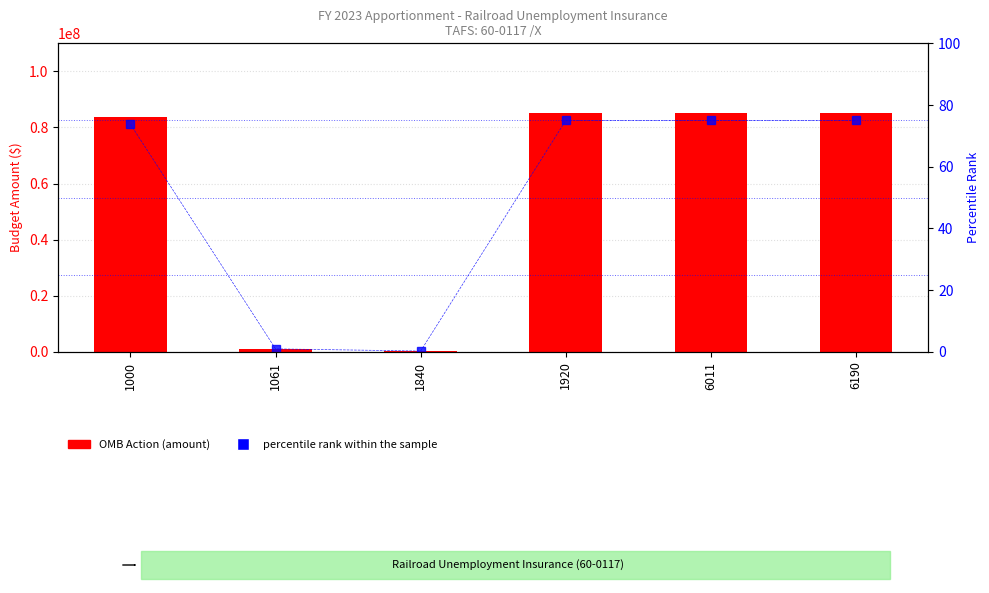

The percentile rank within the sample series shows 0.4 at 1840. True or false?

False